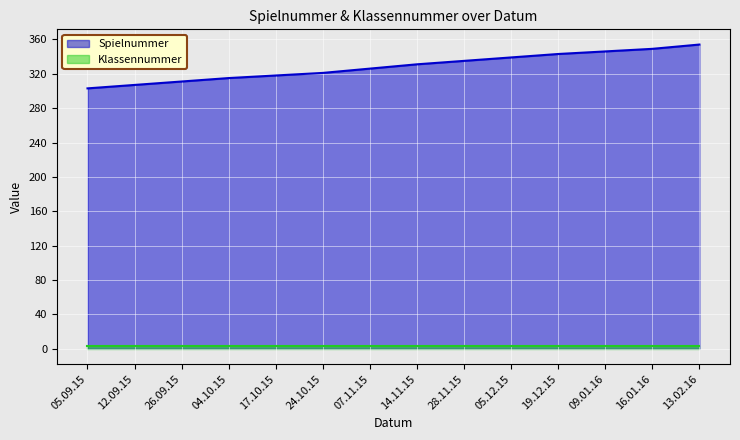

How many values are below 331?

7